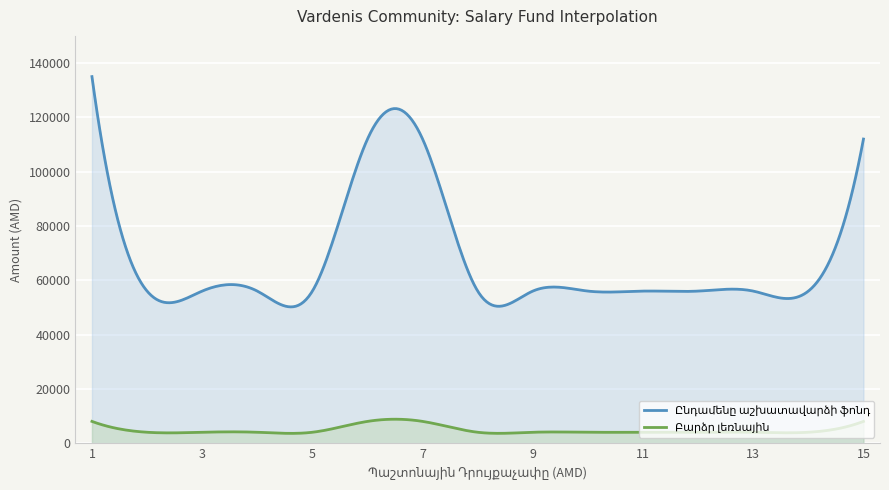

Where is Ընդամենը աշխատավարձի ֆոնդ nearest to the value 95500?

6